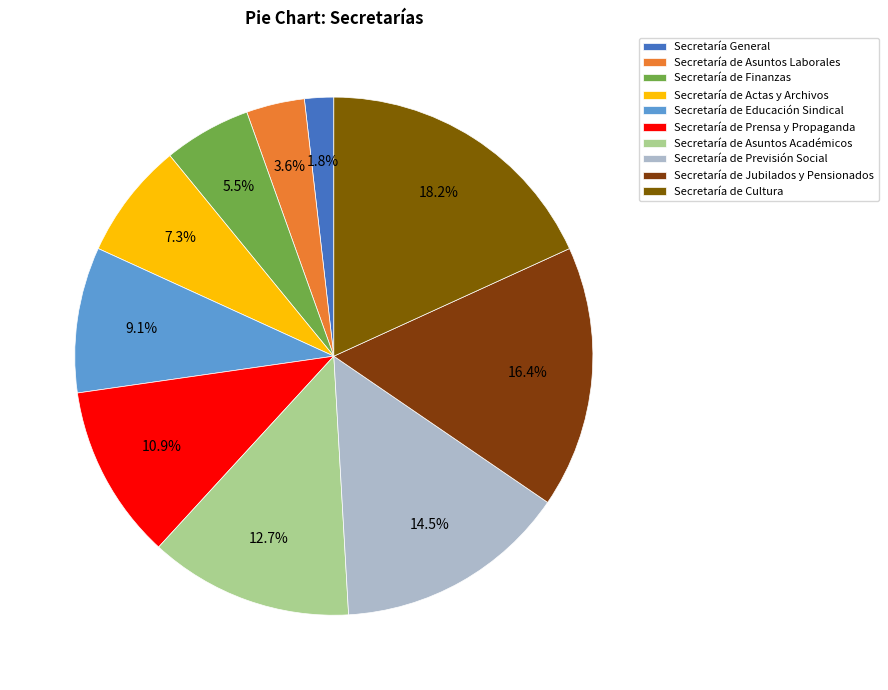

What is the smallest slice in the pie chart?

Secretaría General